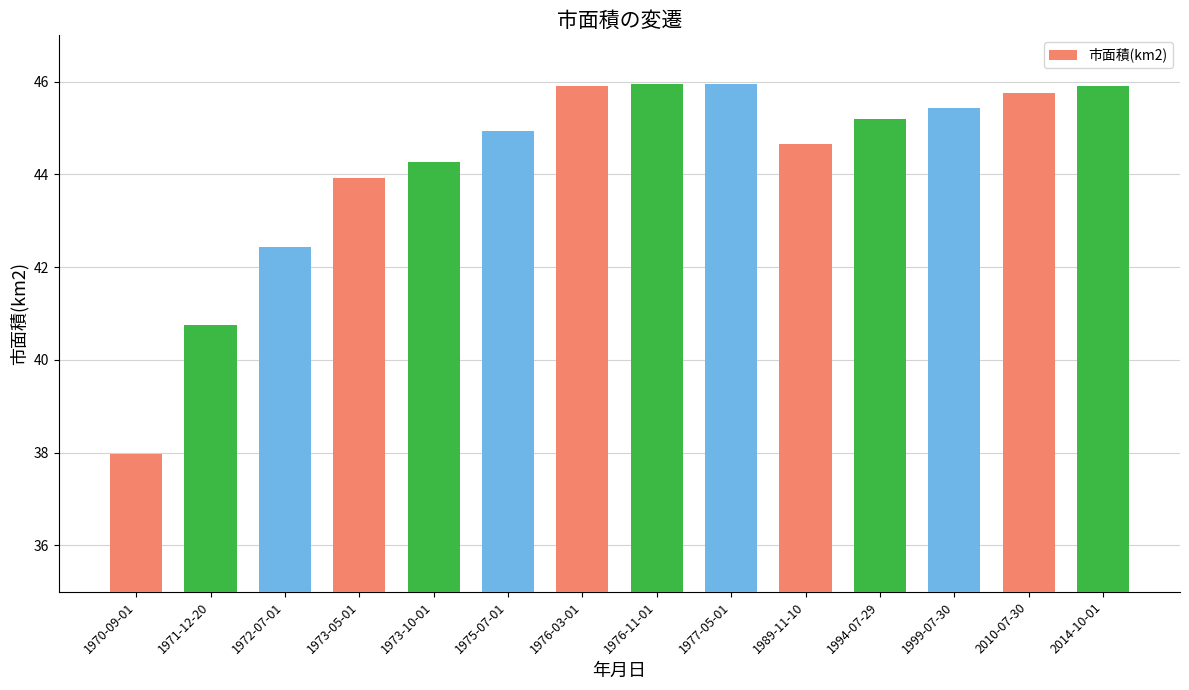

What is the smallest value displayed?

38.0